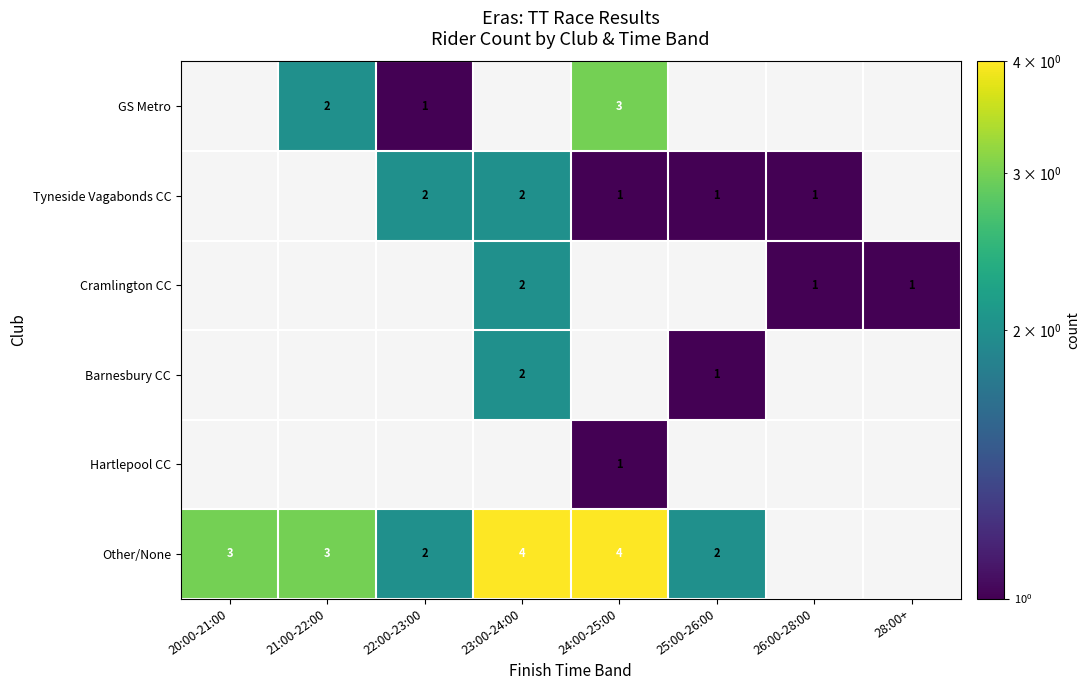

Is it true that Other/None equals 5 at 20:00-21:00?

False